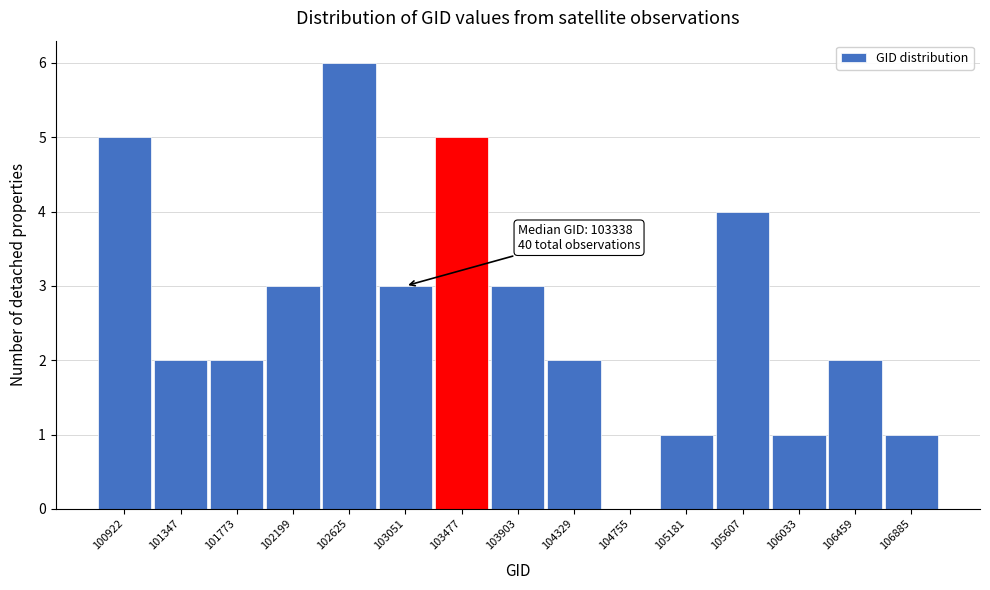

Reading left to right, transcribe all the data shown in this chart.

100922=5	101347=2	101773=2	102199=3	102625=6	103051=3	103477=5	103903=3	104329=2	104755=0	105181=1	105607=4	106033=1	106459=2	106885=1